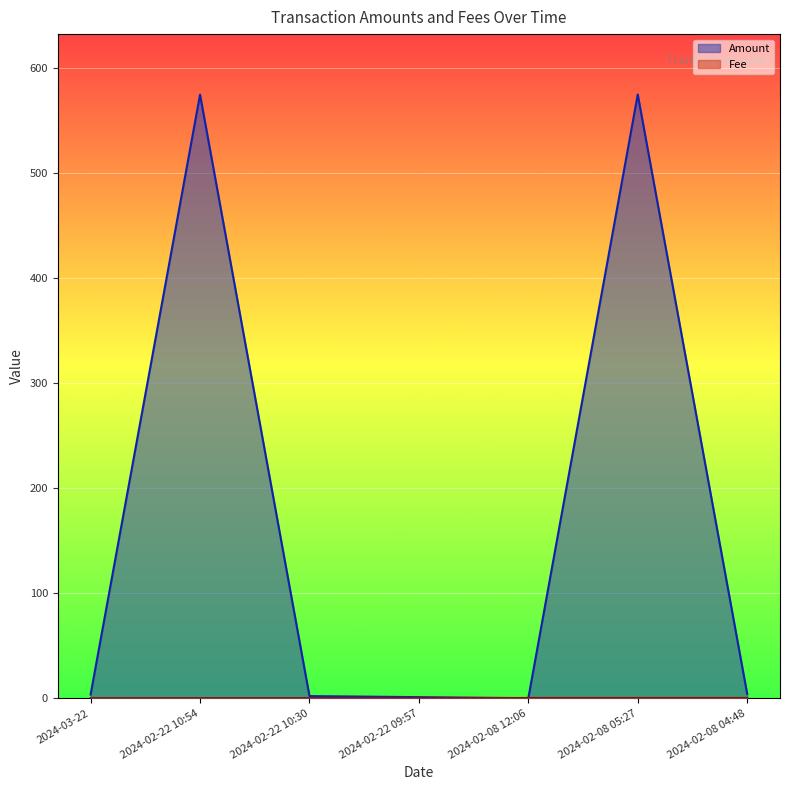

How many lines are shown in the chart?

2